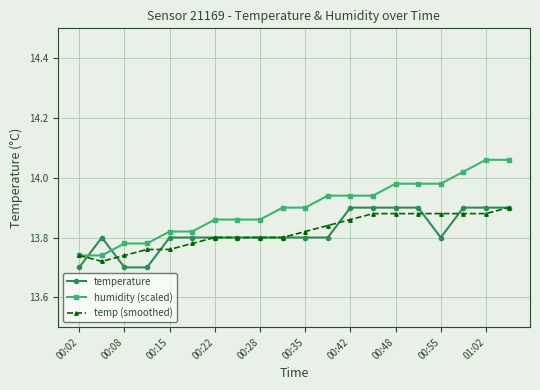

Which series has the widest spread of values?

humidity (scaled)